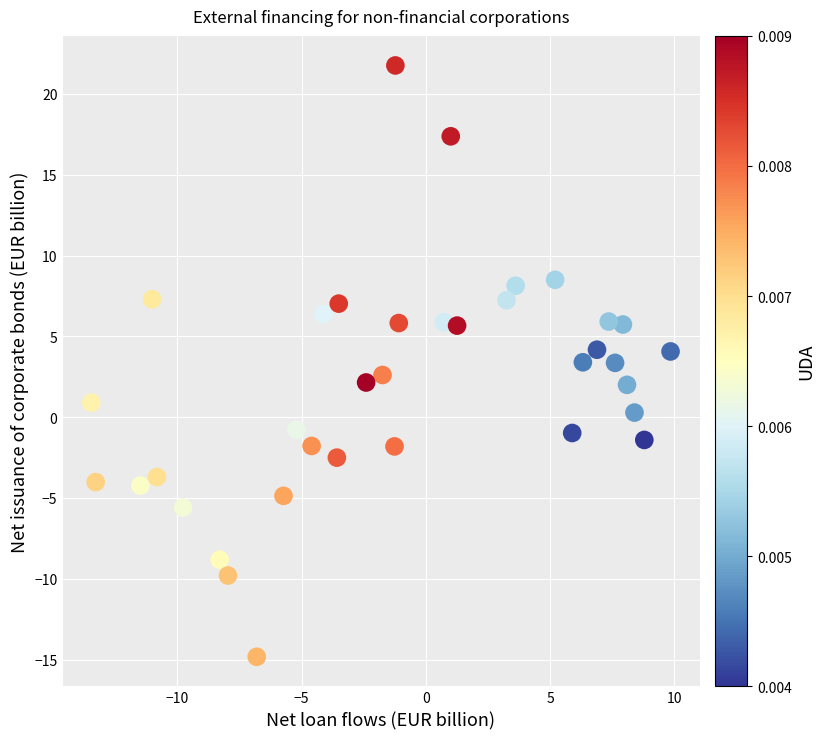

What is the range of Y values (max minus min)?

36.6